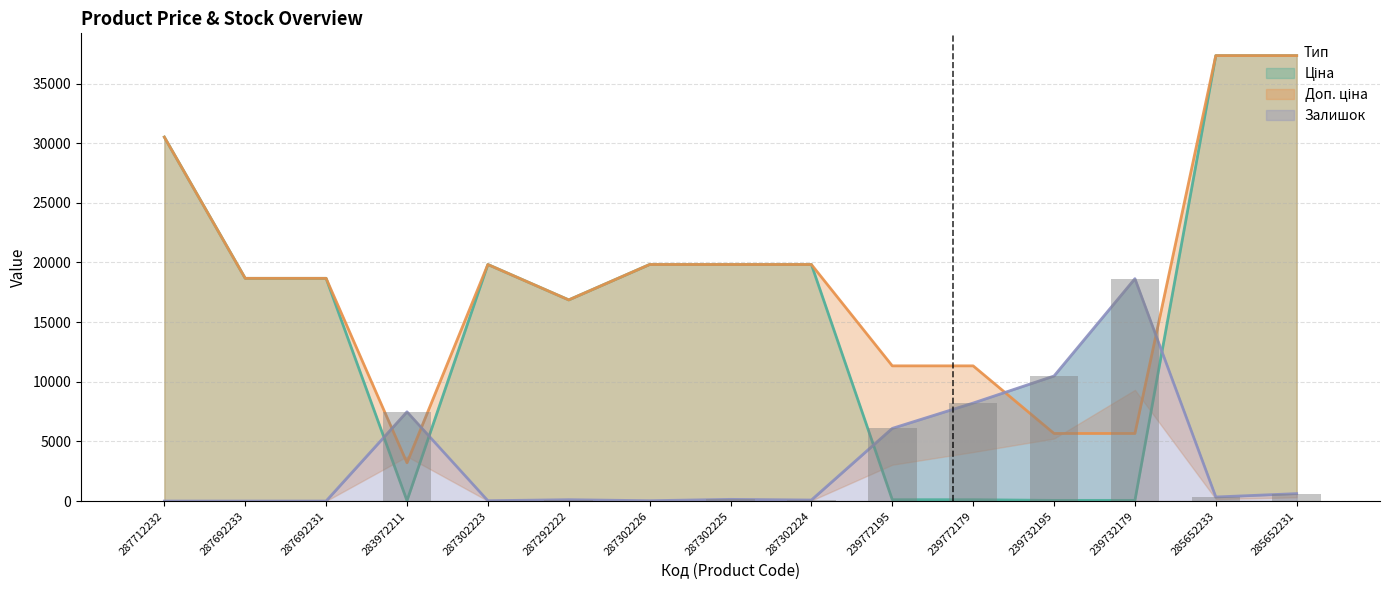

Is the value of Залишок at 285652233 greater than the value of Ціна at 287302224?

No